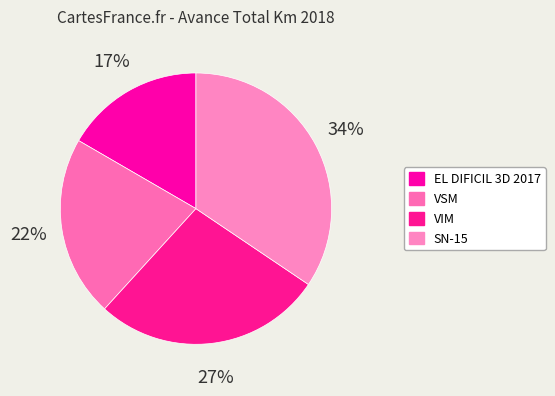

Count the number of slices in the pie.

4